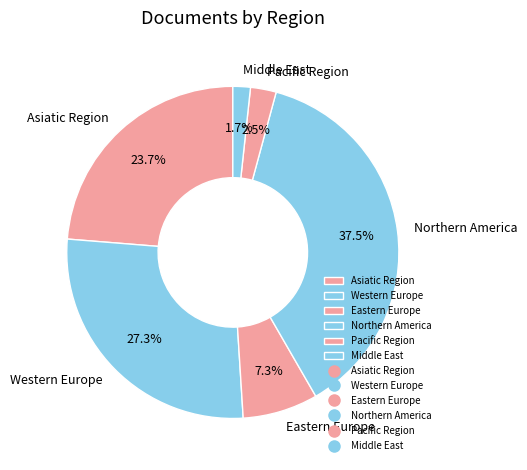

Count the number of slices in the pie.

6